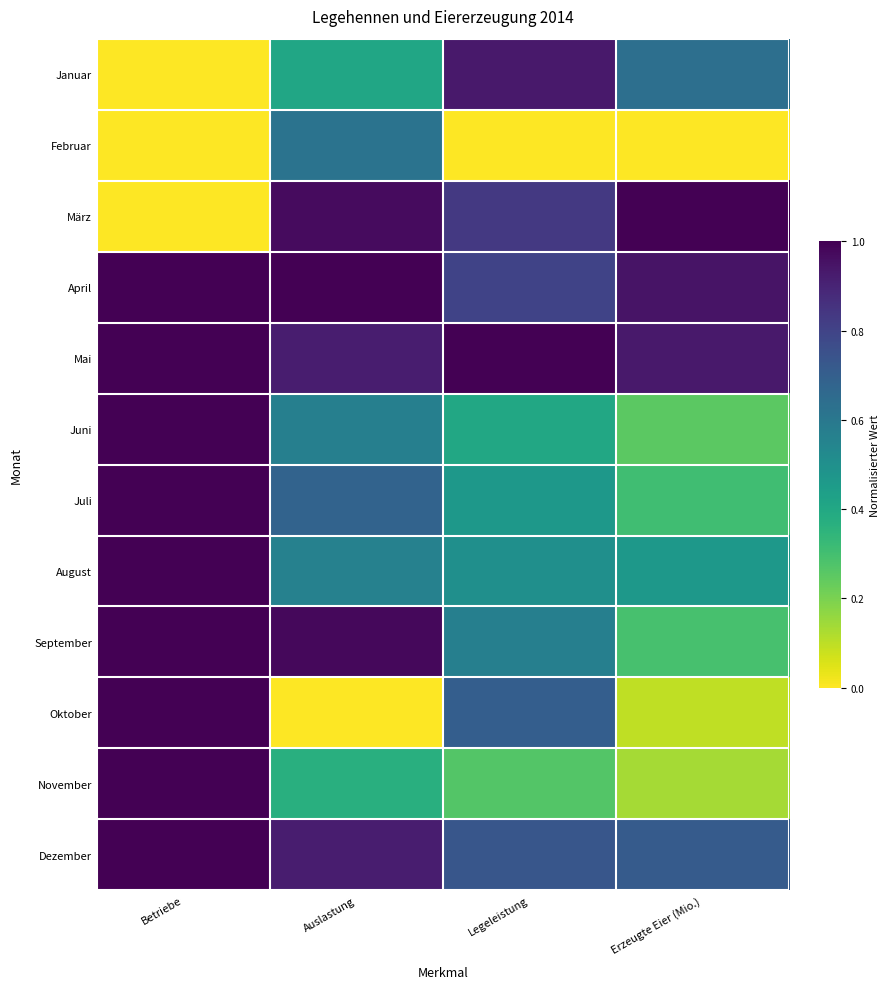

At Erzeugte Eier (Mio.), list the series in order from smallest to largest.

Februar, Oktober, November, Juni, September, Juli, August, Januar, Dezember, Mai, April, März